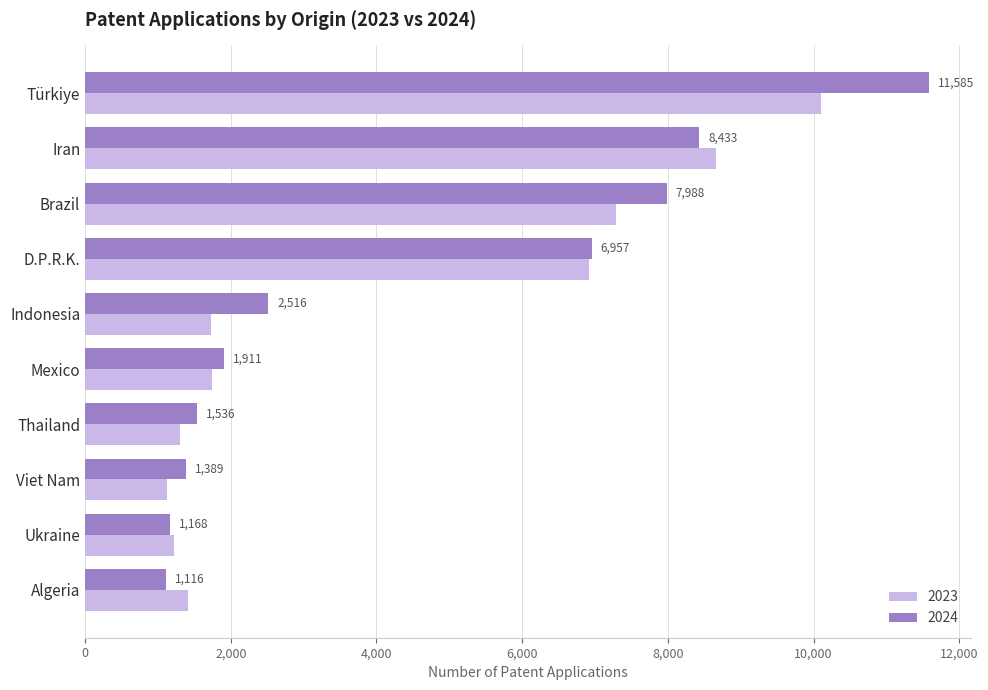

What is the difference between the highest and lowest values at Viet Nam?

271